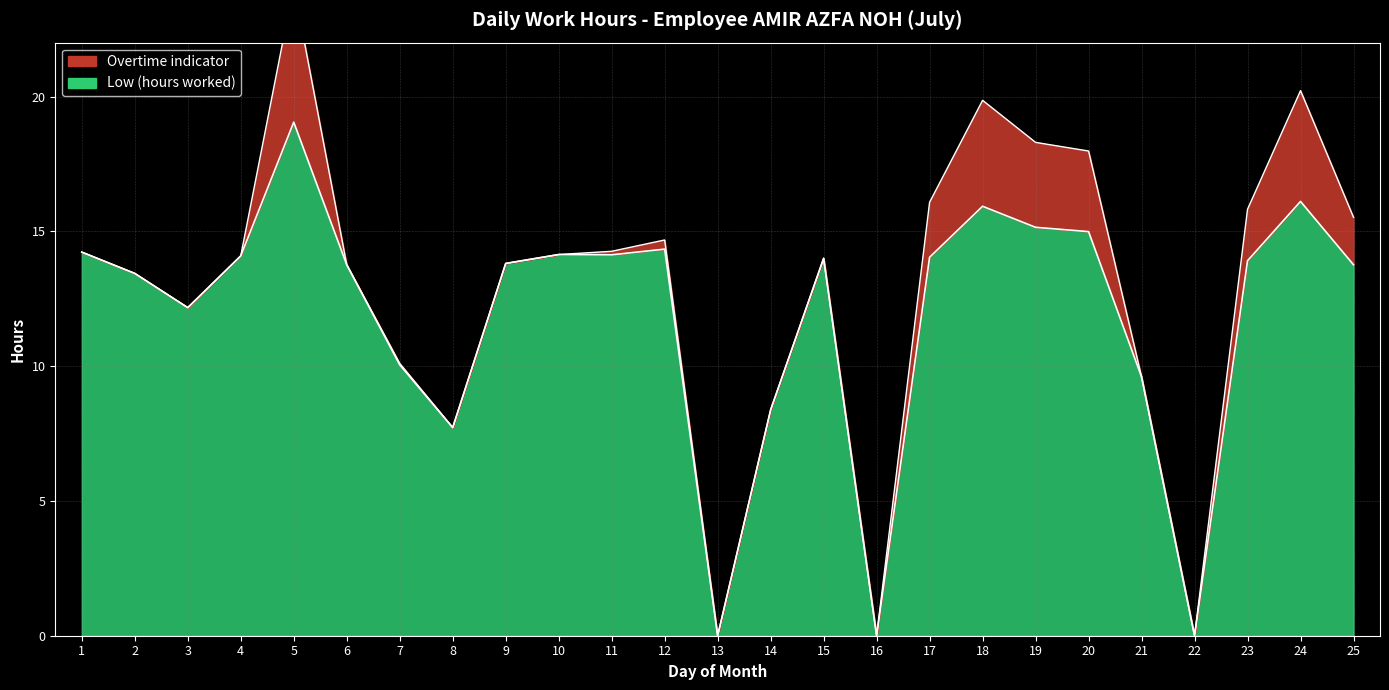

Does the chart have visible grid lines?

Yes